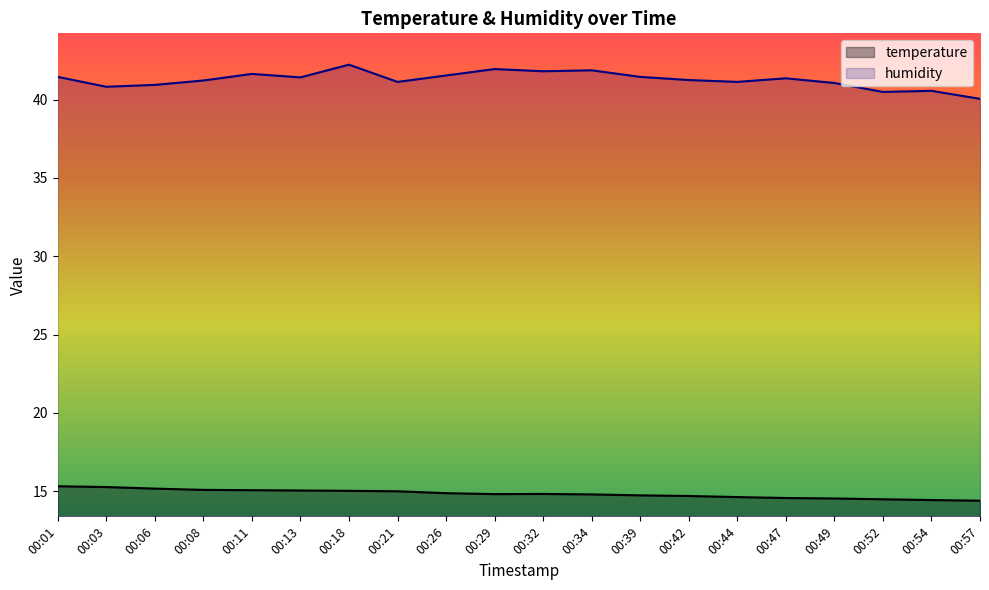

Does the chart display data point markers on the line(s)?

No